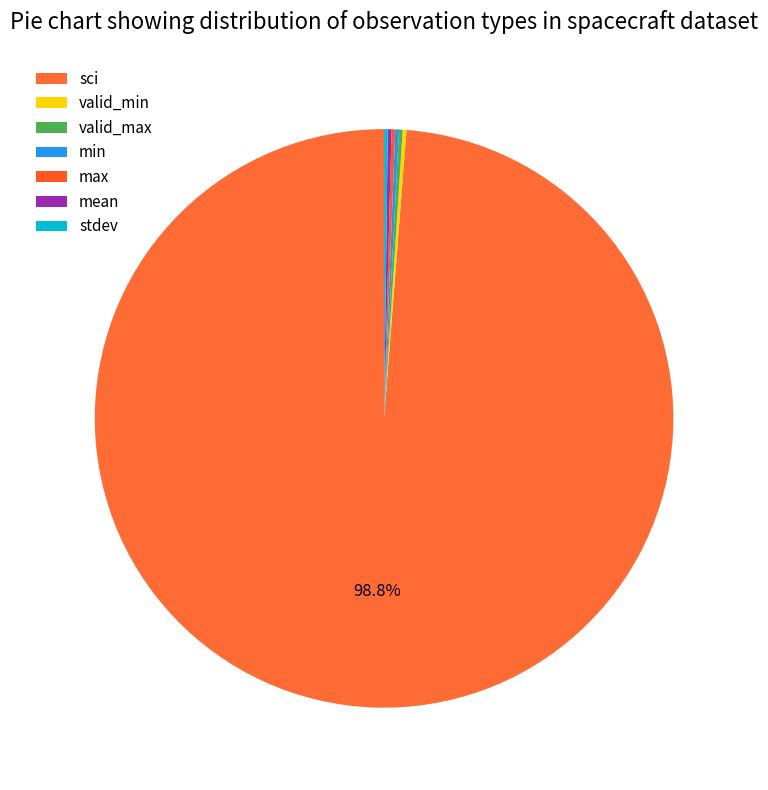

Do sci and valid_max together represent more than half of the pie?

Yes